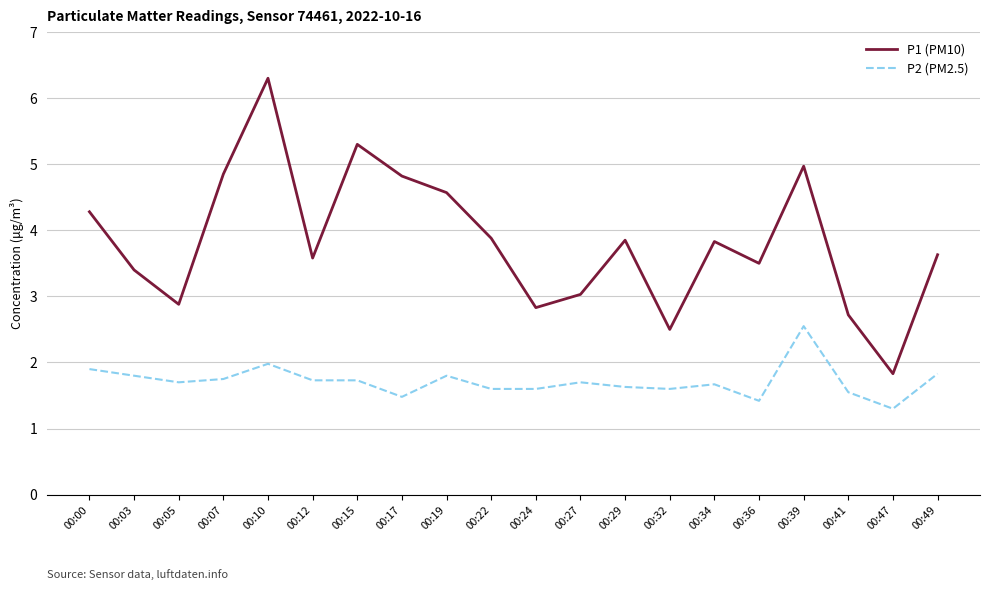

At which label does P1 (PM10) first exceed 3?

00:00